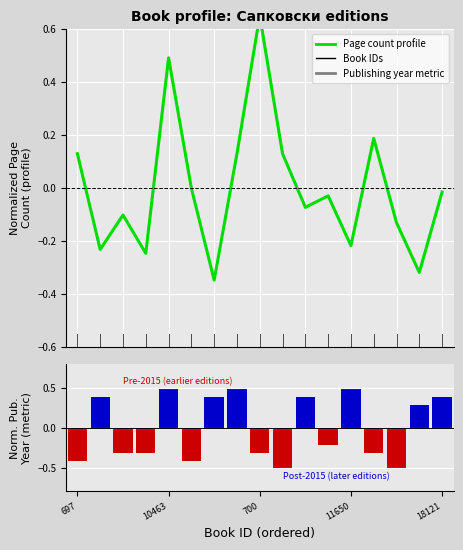

Are the bars horizontal?

No